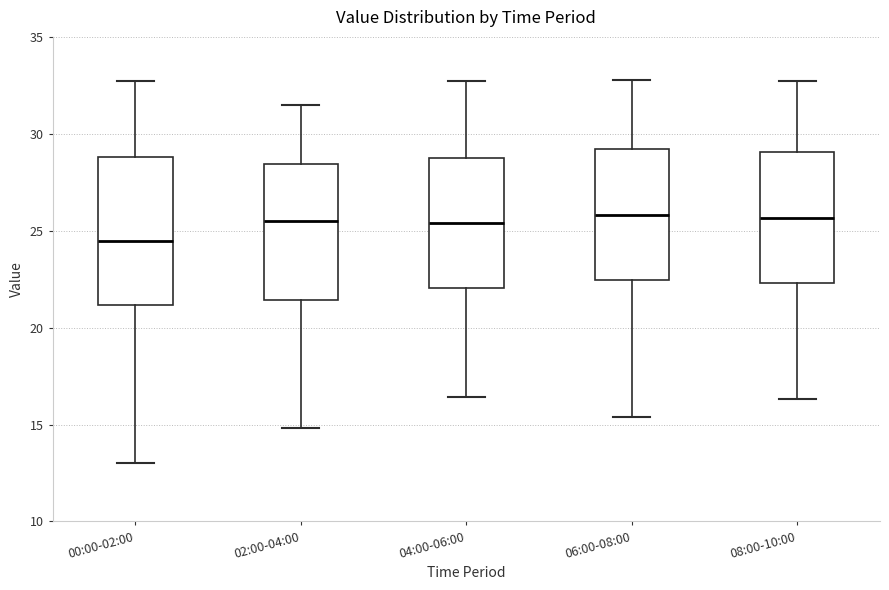

Where is the upper edge of the box for 04:00-06:00 on the y-axis? The values are not printed on the chart, so give them approximately, as read against the axis.

29.0